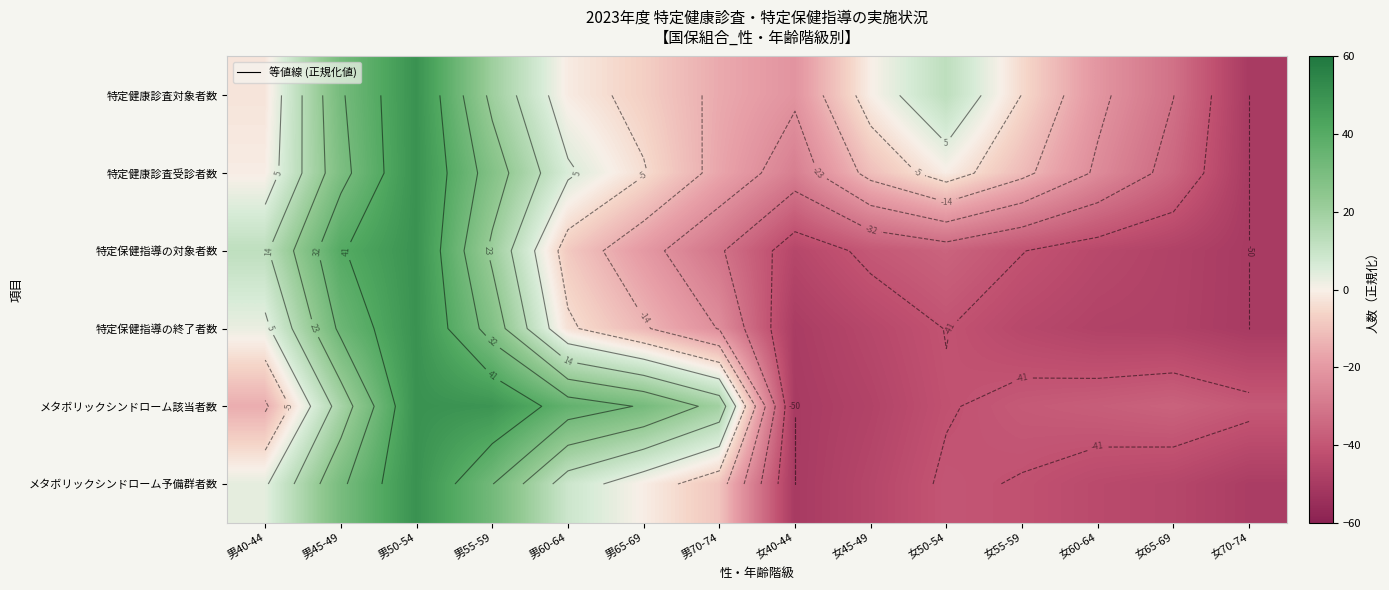

At 女70-74, list the series in order from largest to smallest.

メタボリックシンドローム該当者数, メタボリックシンドローム予備群者数, 特定健康診査対象者数, 特定健康診査受診者数, 特定保健指導の対象者数, 特定保健指導の終了者数